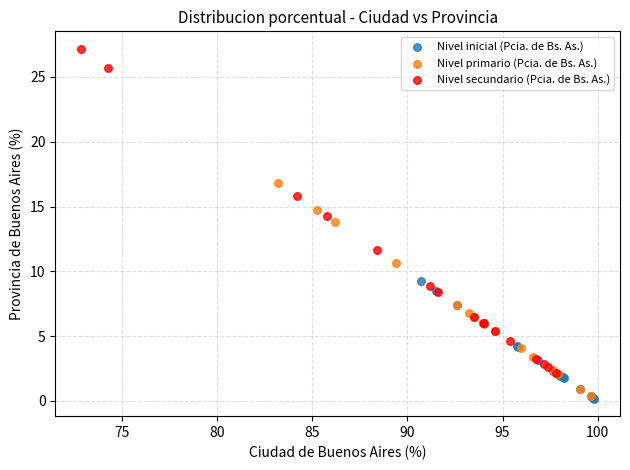

Which series has the largest Y range (max minus min)?

Nivel secundario (Pcia. de Bs. As.)